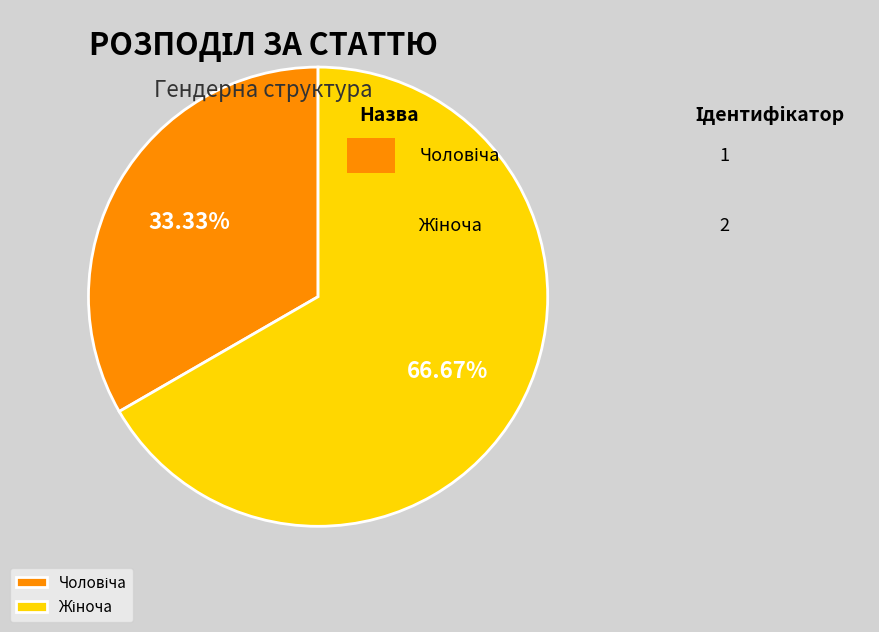

How many slices are in this pie chart?

2